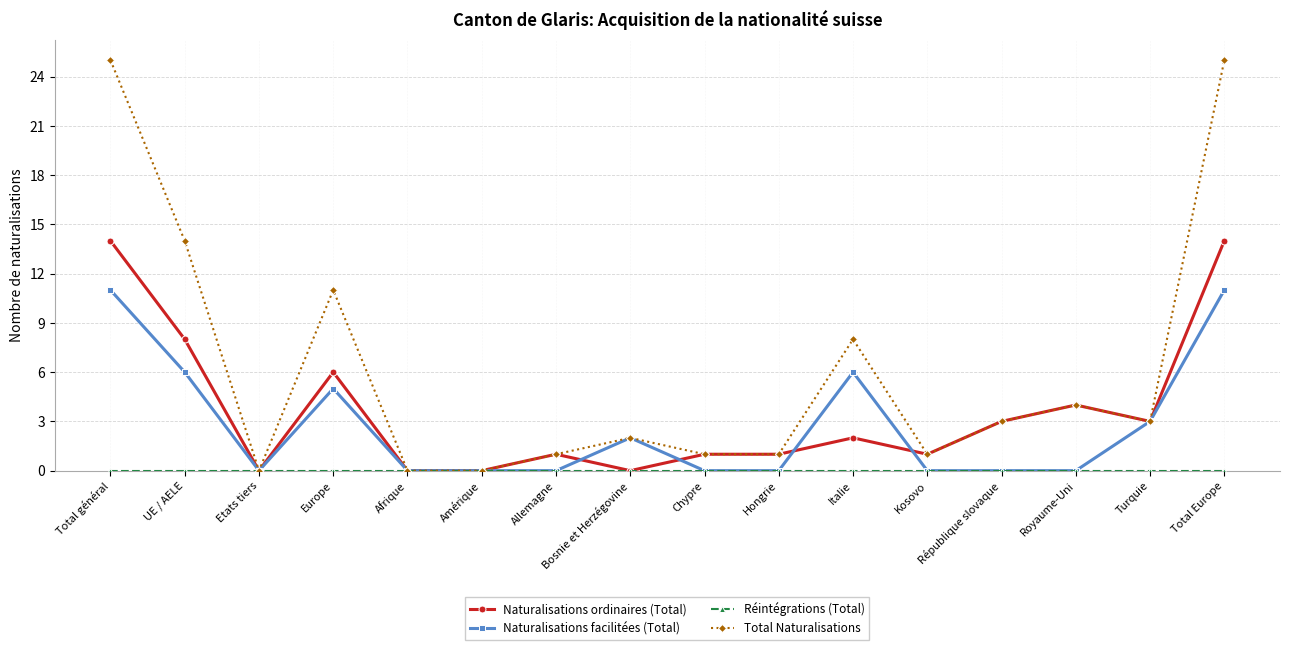

What is the label of the 12th point from the left?

Kosovo